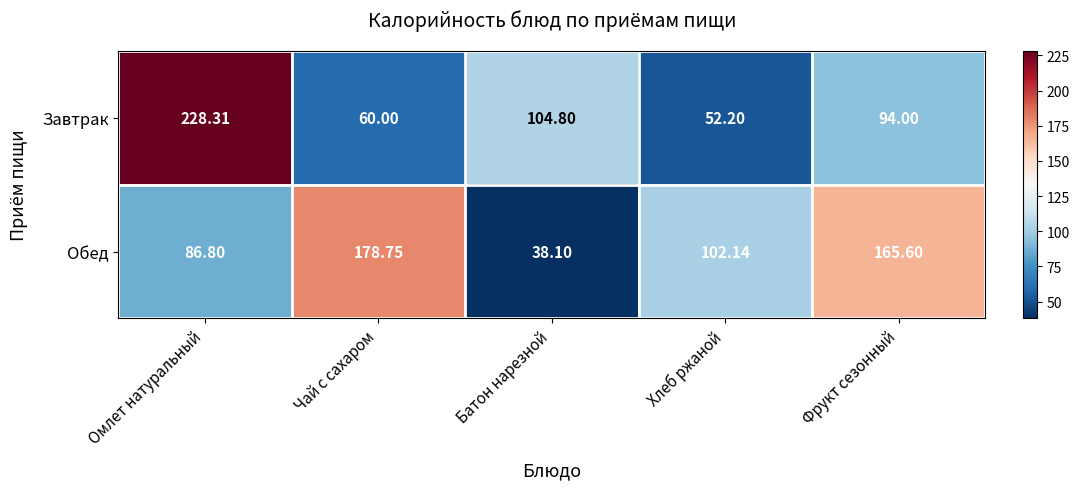

List the series in order of their peak value, highest first.

Завтрак, Обед